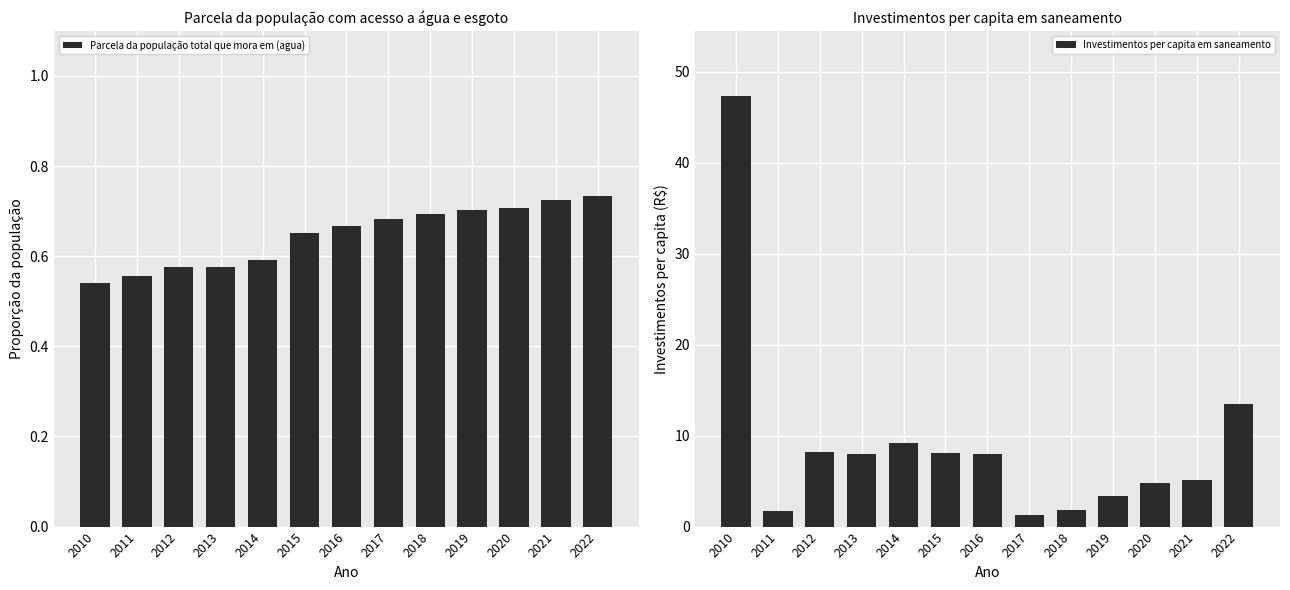

What is the value of the Investimentos per capita em saneamento bar at the 8th from the left?

1.3